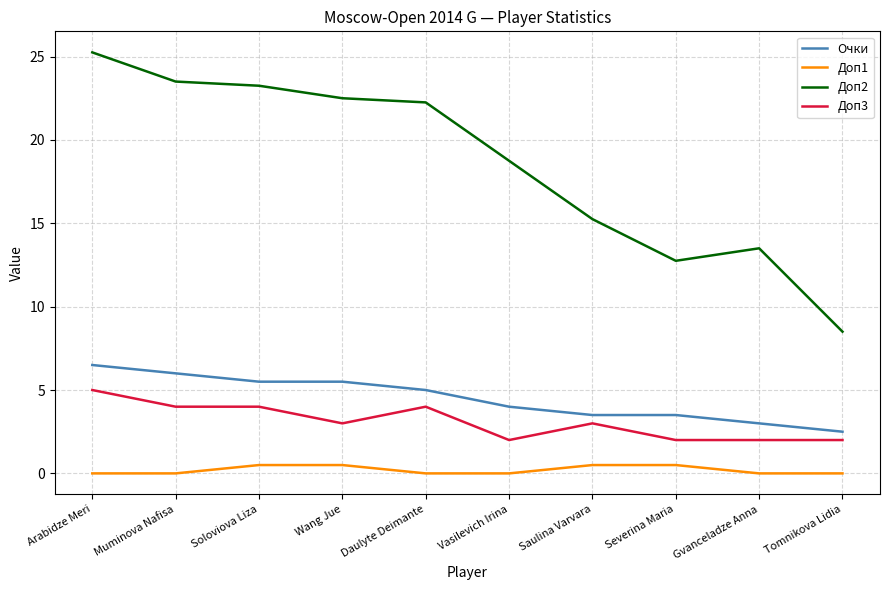

At which category is the sum across all series the highest?

Arabidze Meri